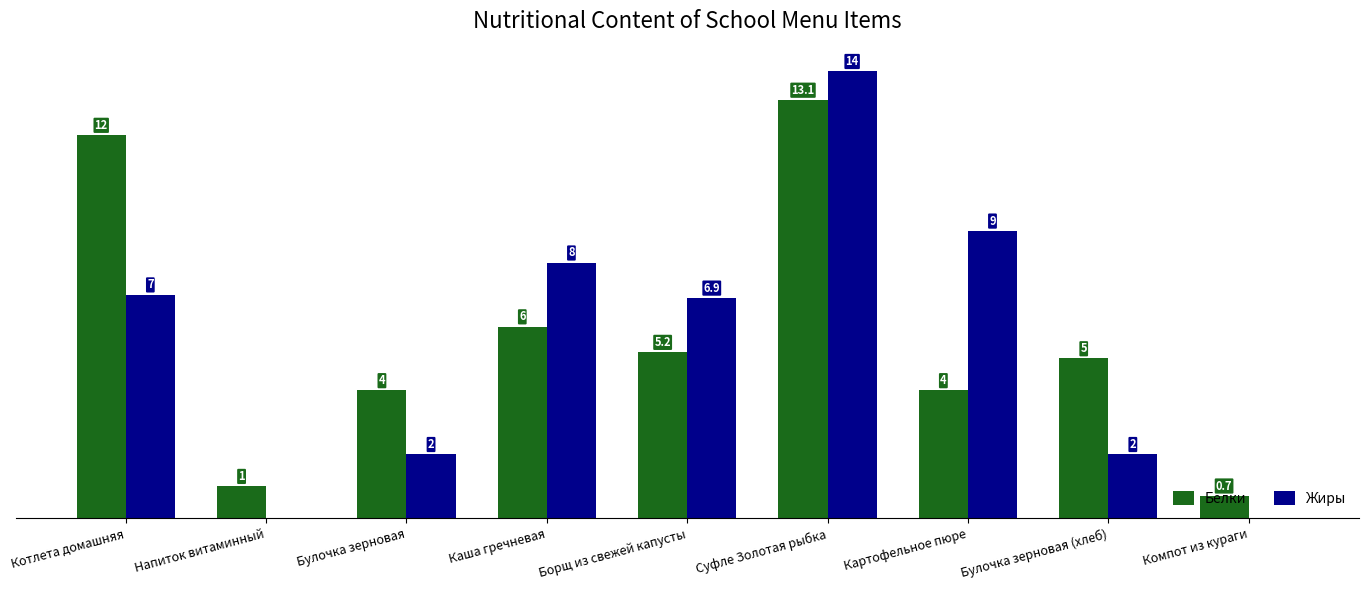

At which category is the sum across all series the highest?

Суфле Золотая рыбка